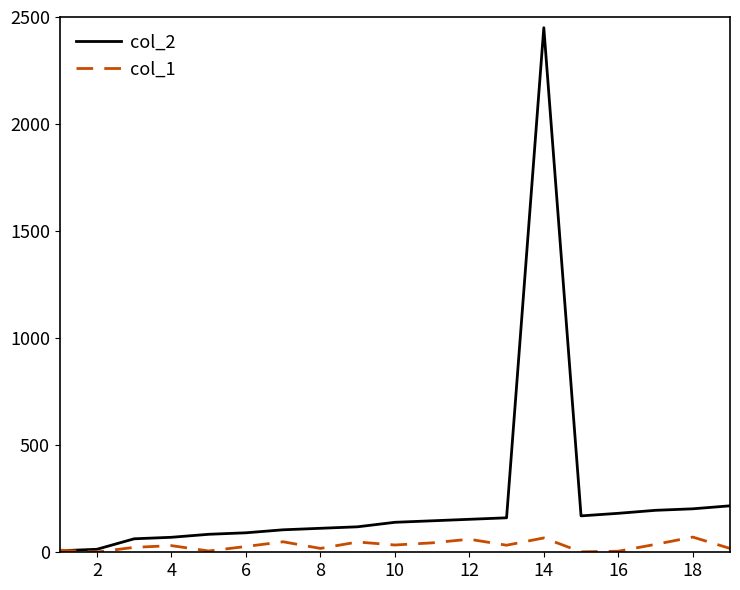

Which series has the largest total across all categories?

col_2